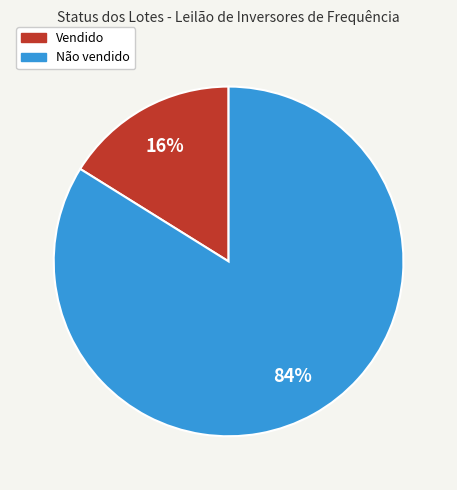

Is it true that Não vendido is 73% of the pie?

False